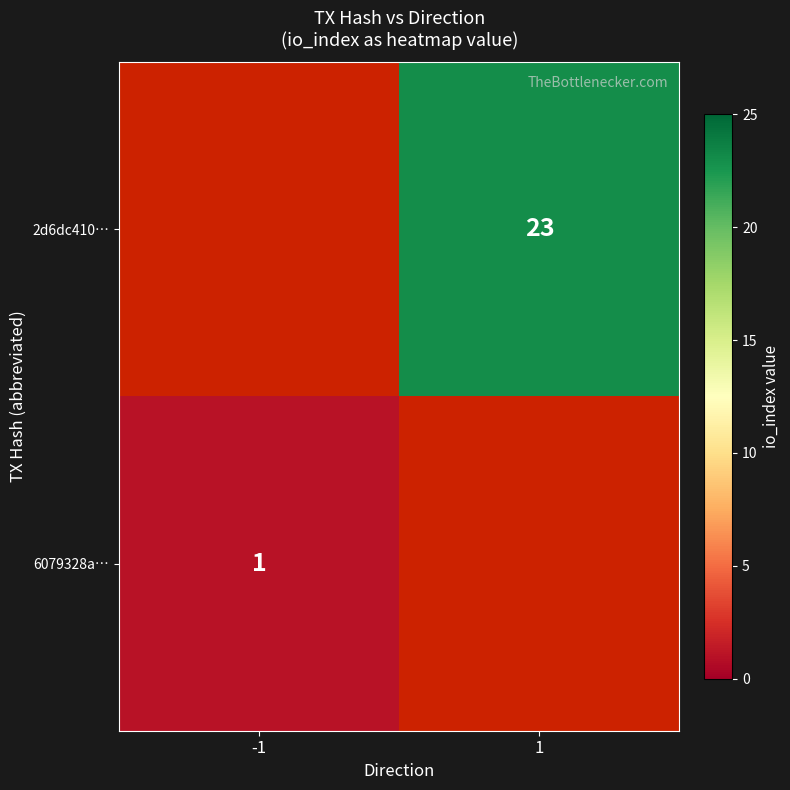

Is it true that 2d6dc410… equals 23 at 1?

True